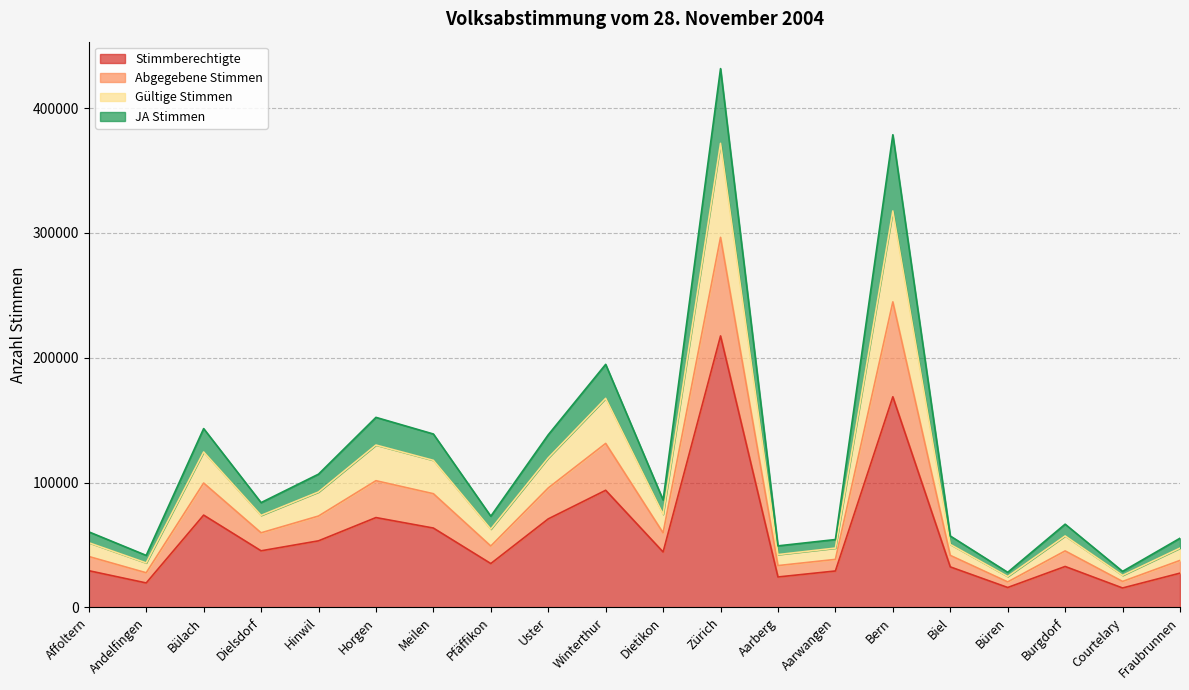

What is the highest value of the Stimmberechtigte series?

217481